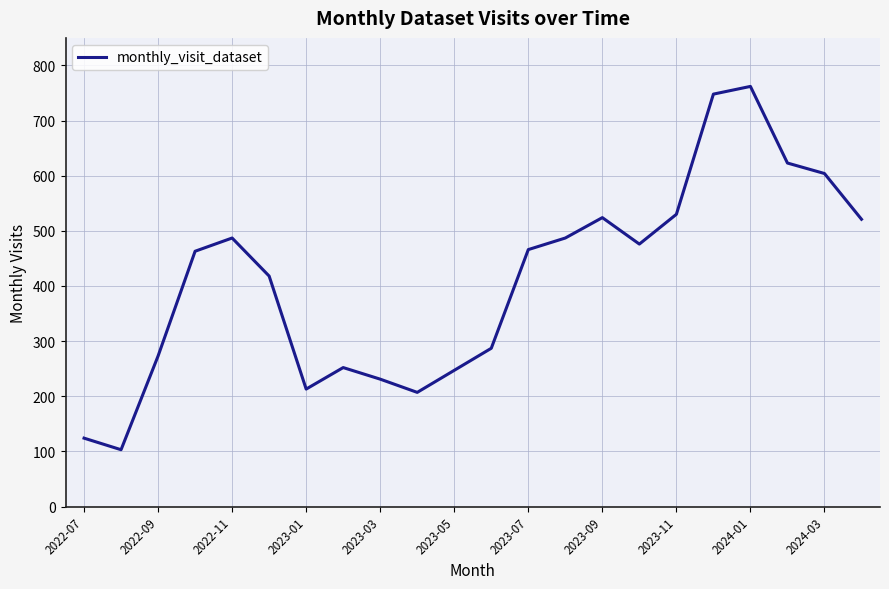

What is the maximum value shown in the chart?

762